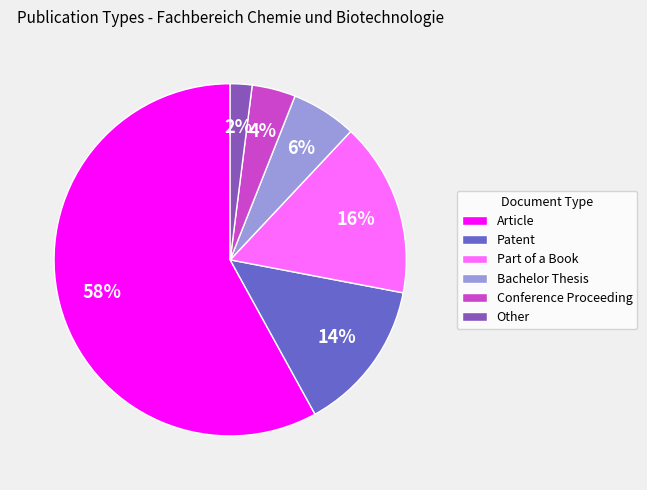

Rank the categories by value from lowest to highest.

Other, Conference Proceeding, Bachelor Thesis, Patent, Part of a Book, Article